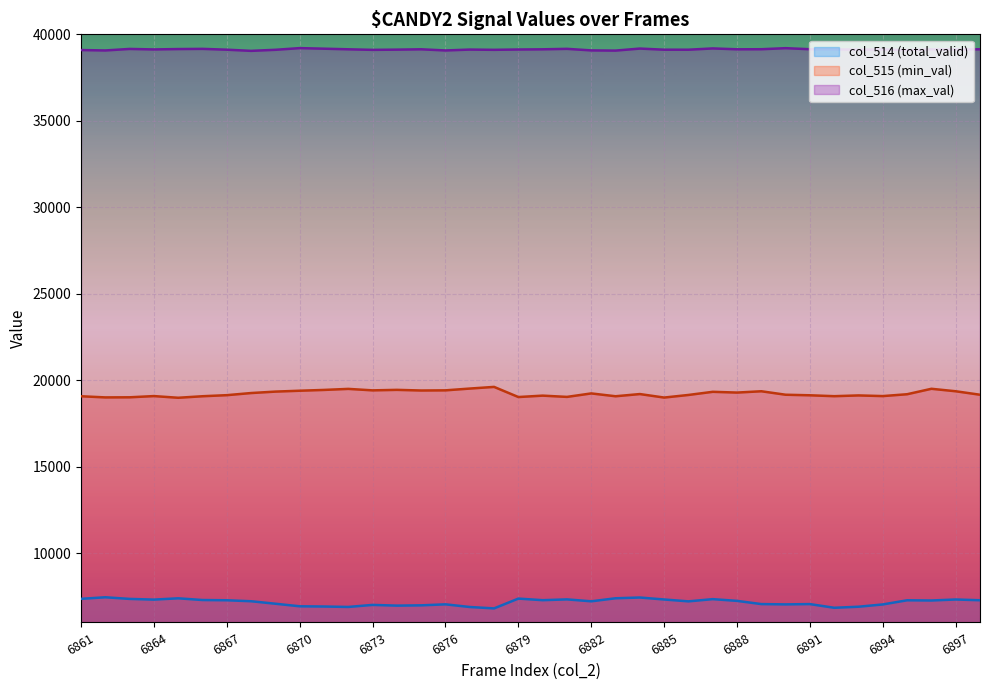

What is the change in value from 6871 to 6878?

+175